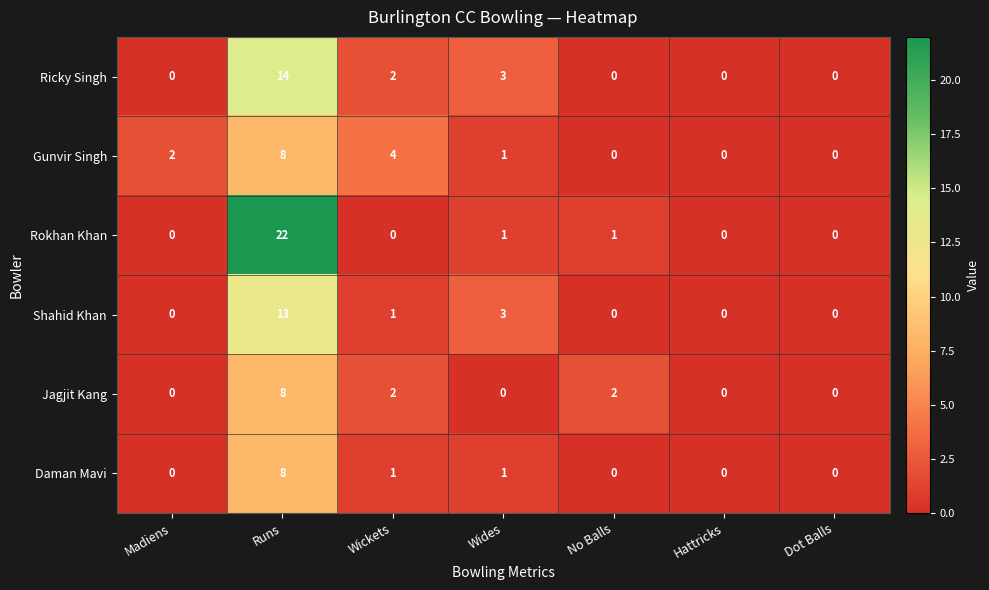

Which category has the highest value across all series?

Runs